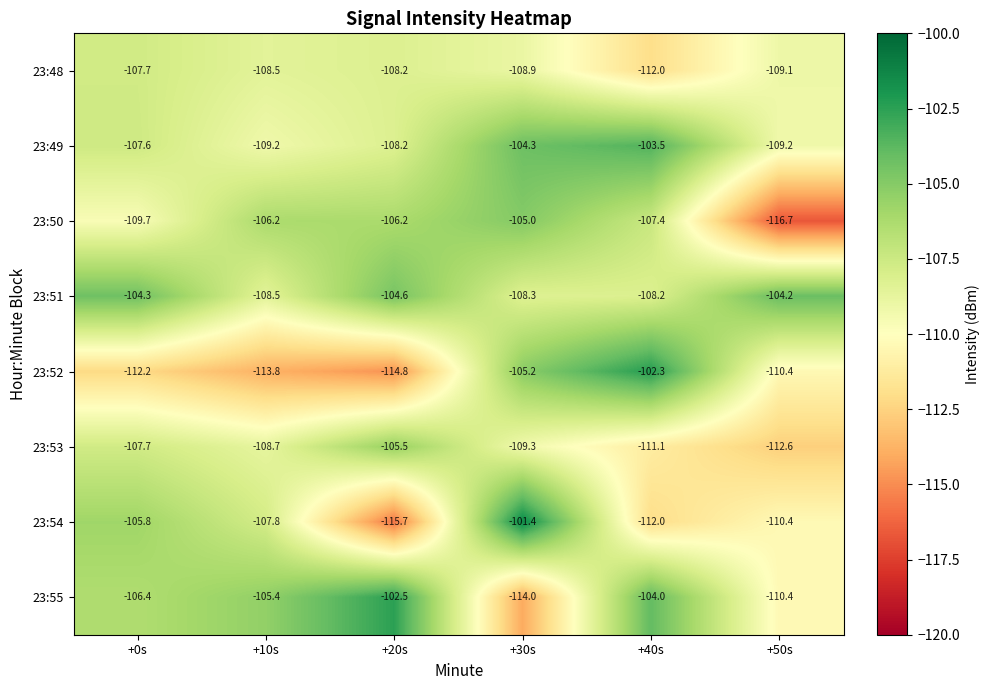

The value of 23:50 at +30s is -51.8. True or false?

False